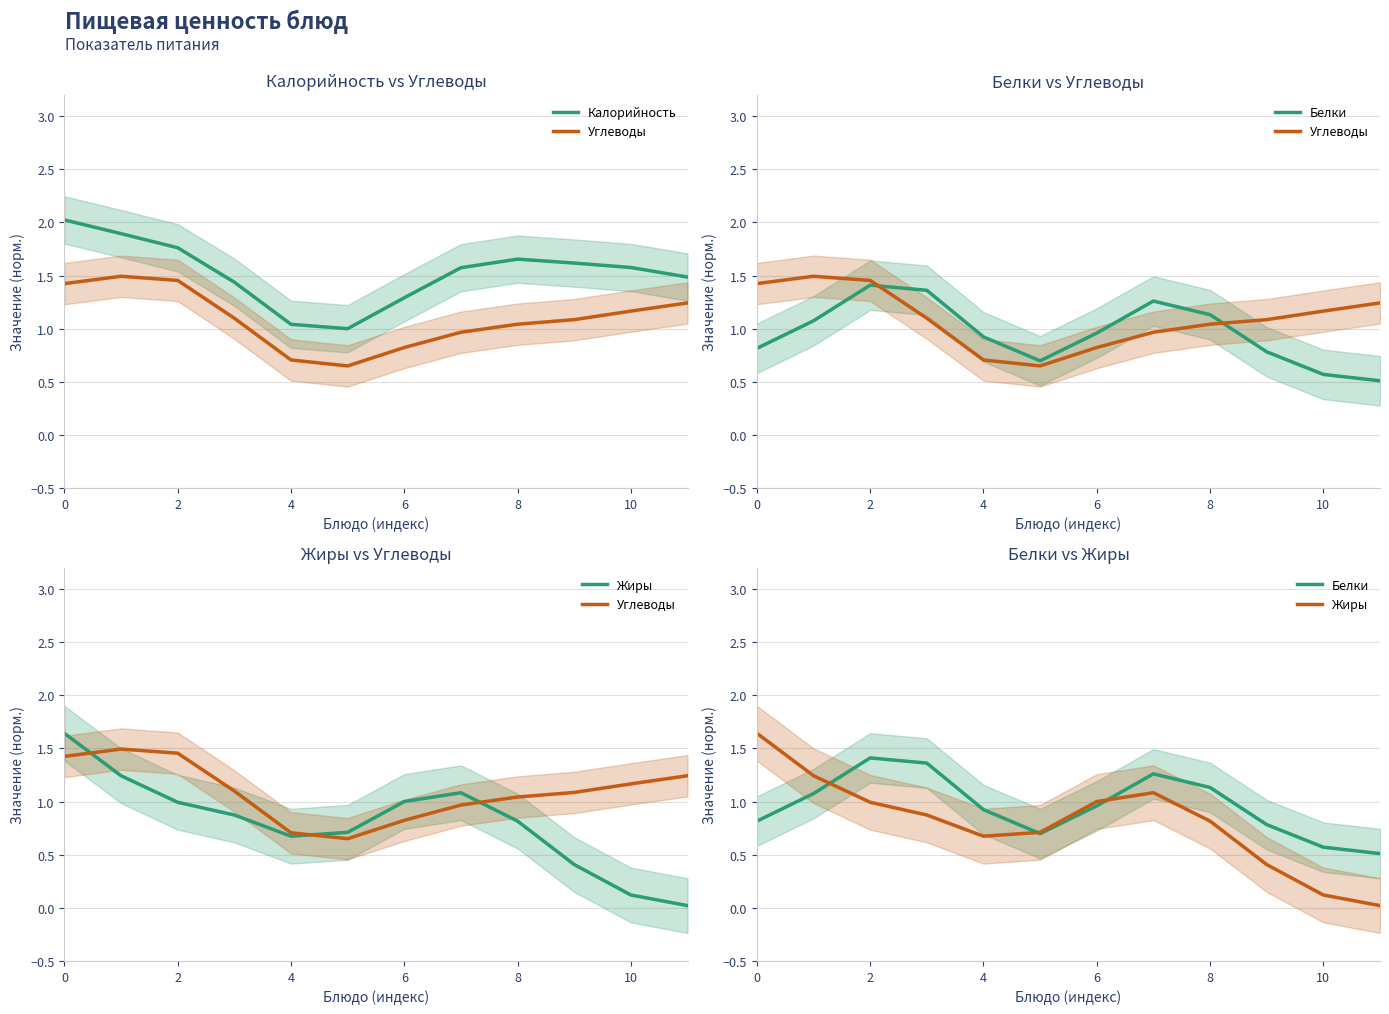

What is the average value of the Жиры series?

0.8